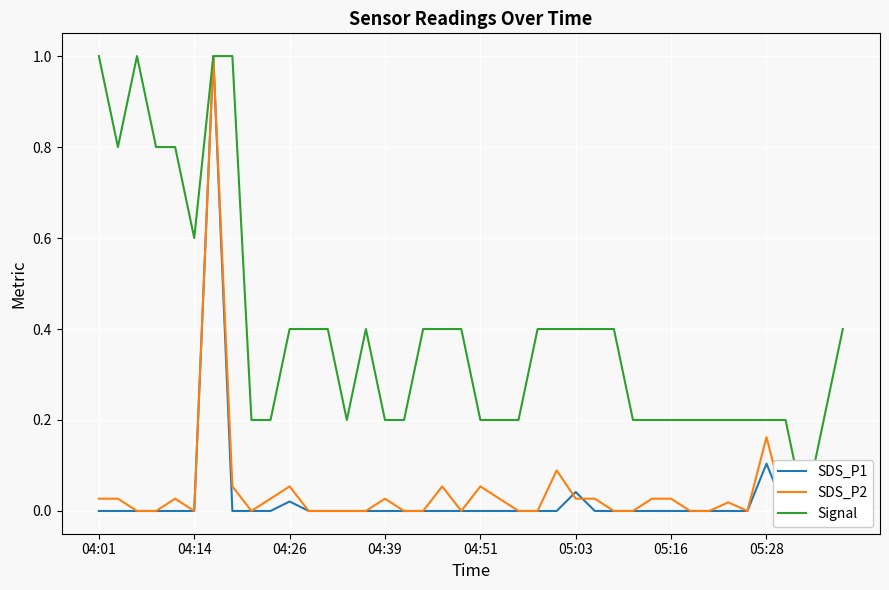

True or false: SDS_P1 has a value of 0.0 at 05:03.

True